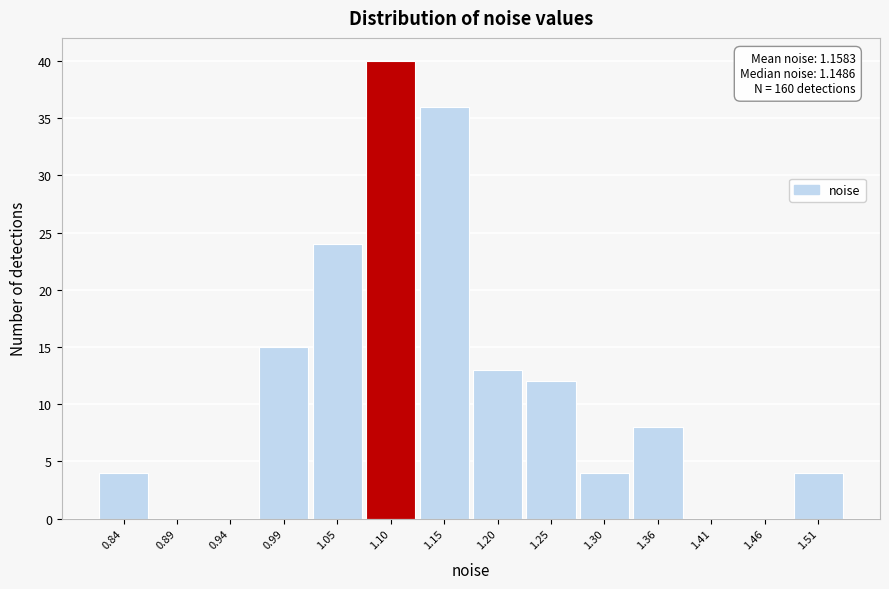

Reading left to right, what are all the values shown in this chart?

0.84=4	0.89=0	0.94=0	0.99=15	1.05=24	1.10=40	1.15=36	1.20=13	1.25=12	1.30=4	1.36=8	1.41=0	1.46=0	1.51=4